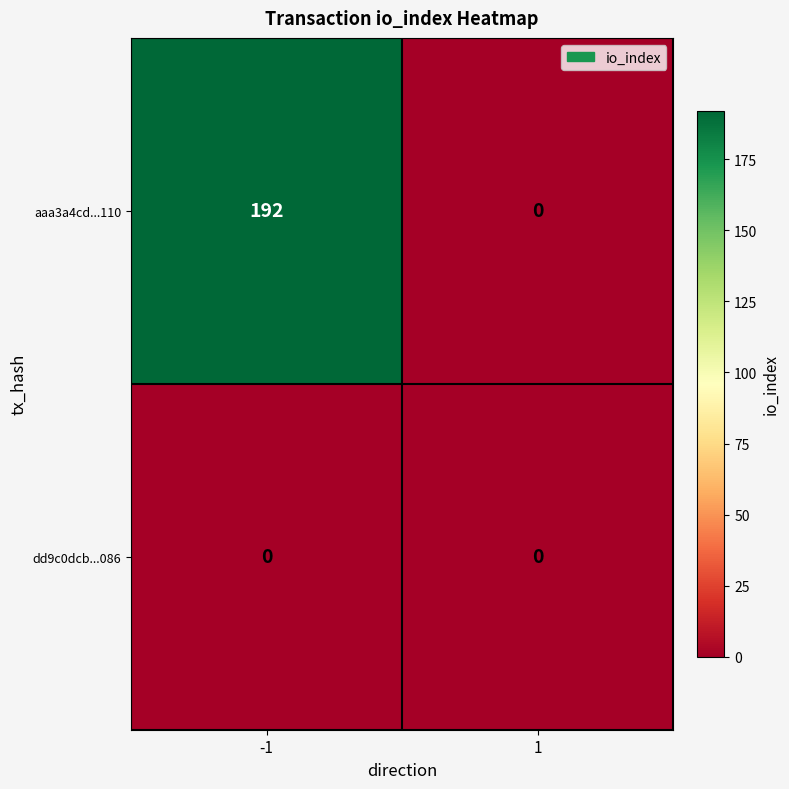

List the series in order of their peak value, highest first.

aaa3a4cd...110, dd9c0dcb...086